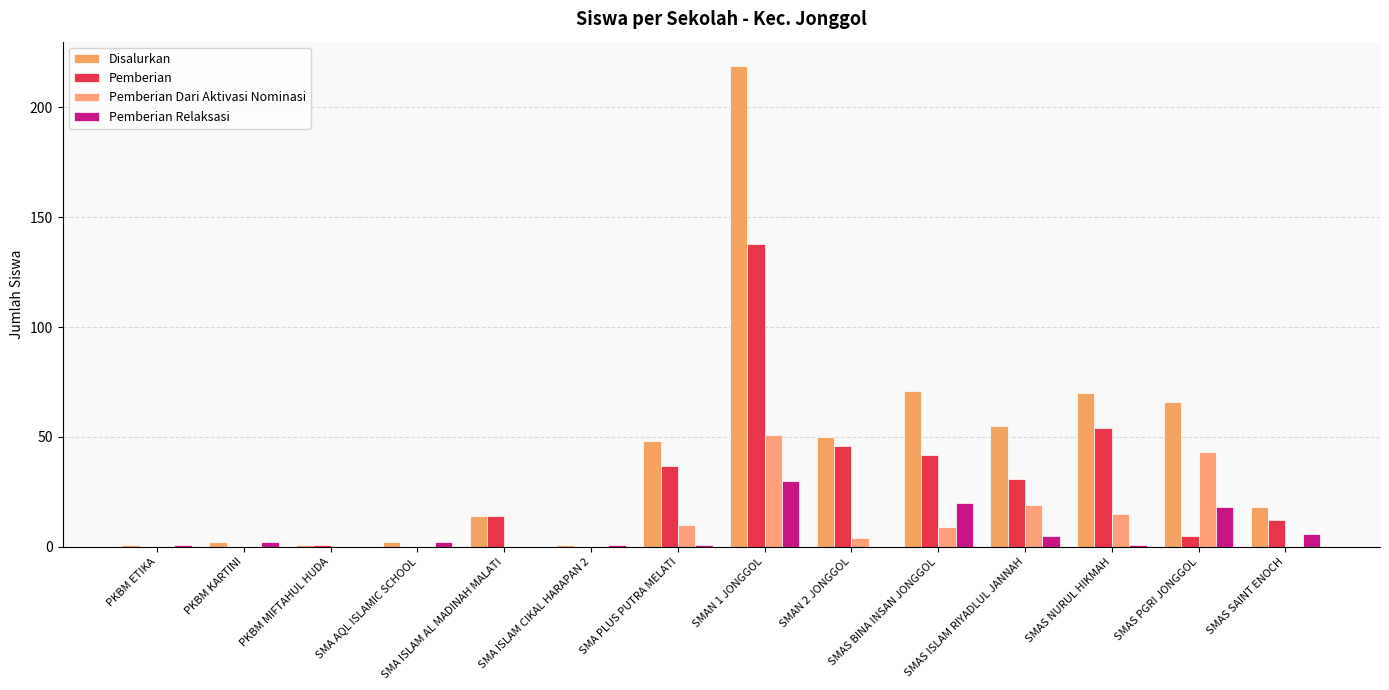

Read the Pemberian Dari Aktivasi Nominasi value at SMAS NURUL HIKMAH, to the nearest 10.

20